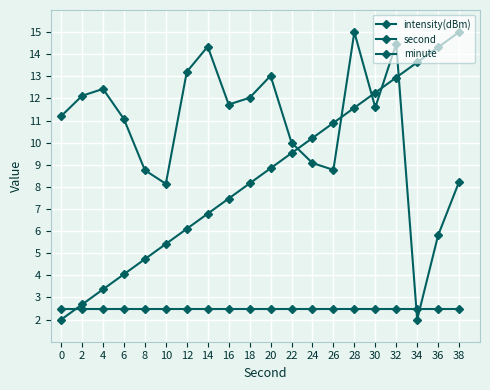

True or false: second has more than 1 interior local peaks.

False